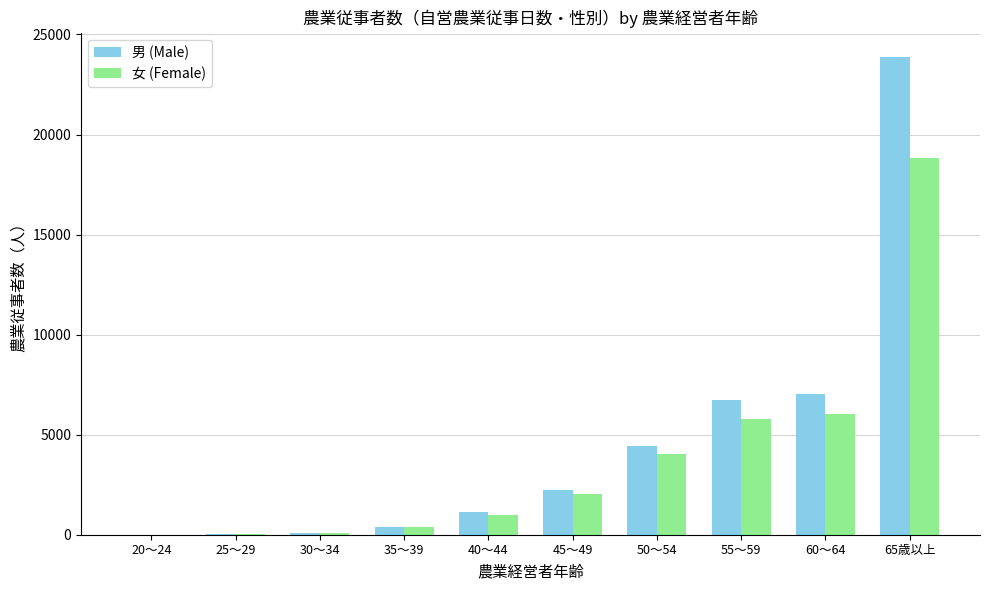

What is the sum of all 女 (Female) values?

38209